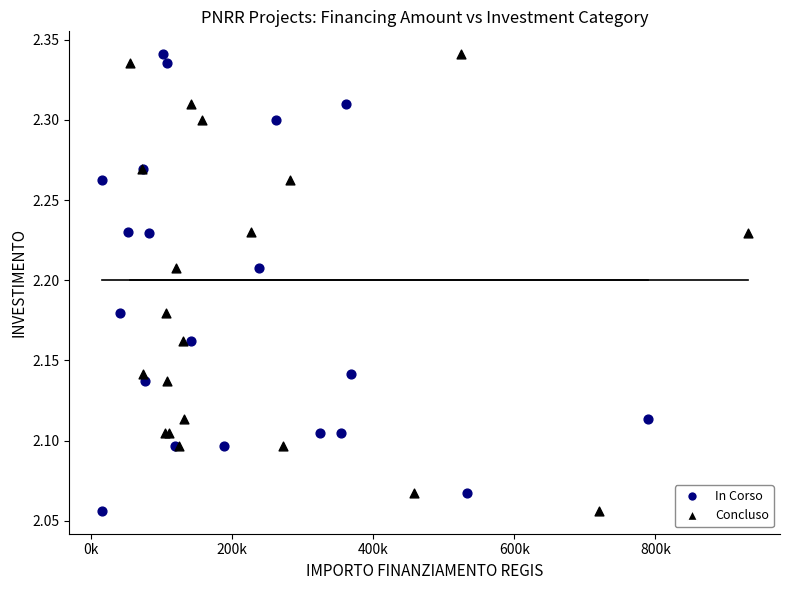

What are all the series names shown in the legend?

In Corso, Concluso